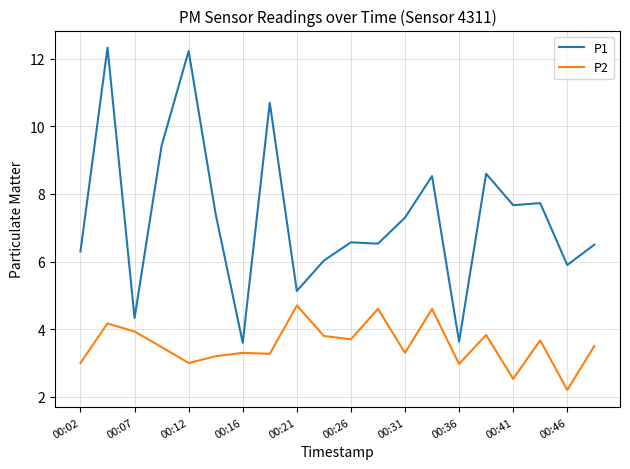

Does the chart display data point markers on the line(s)?

No